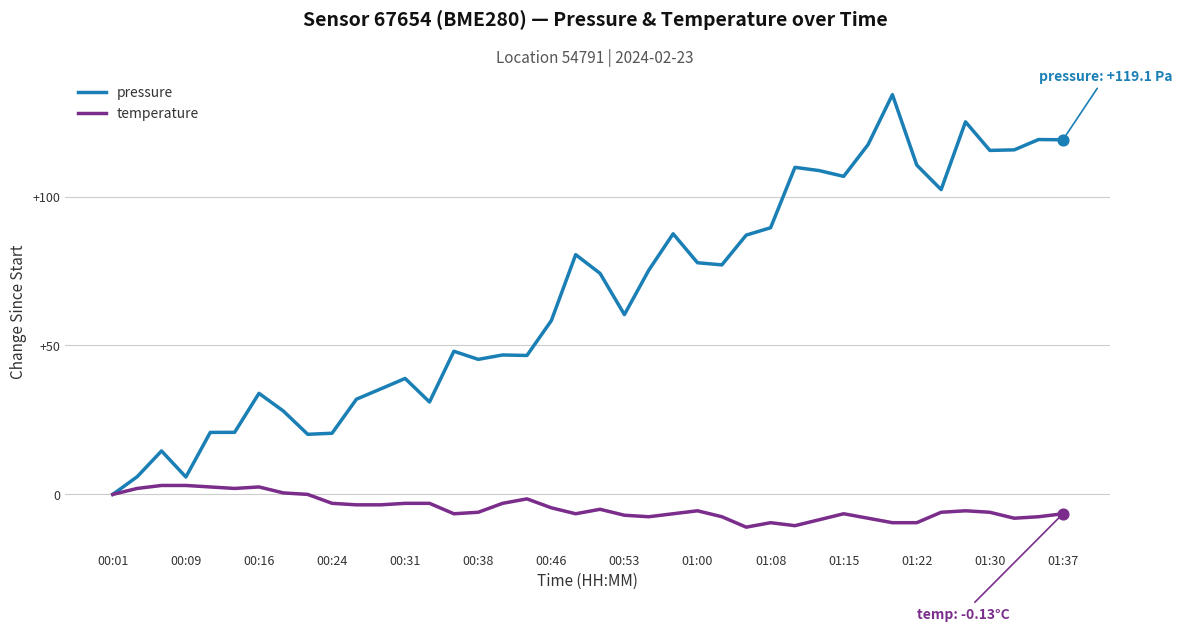

Which series has the largest range (max minus min)?

pressure